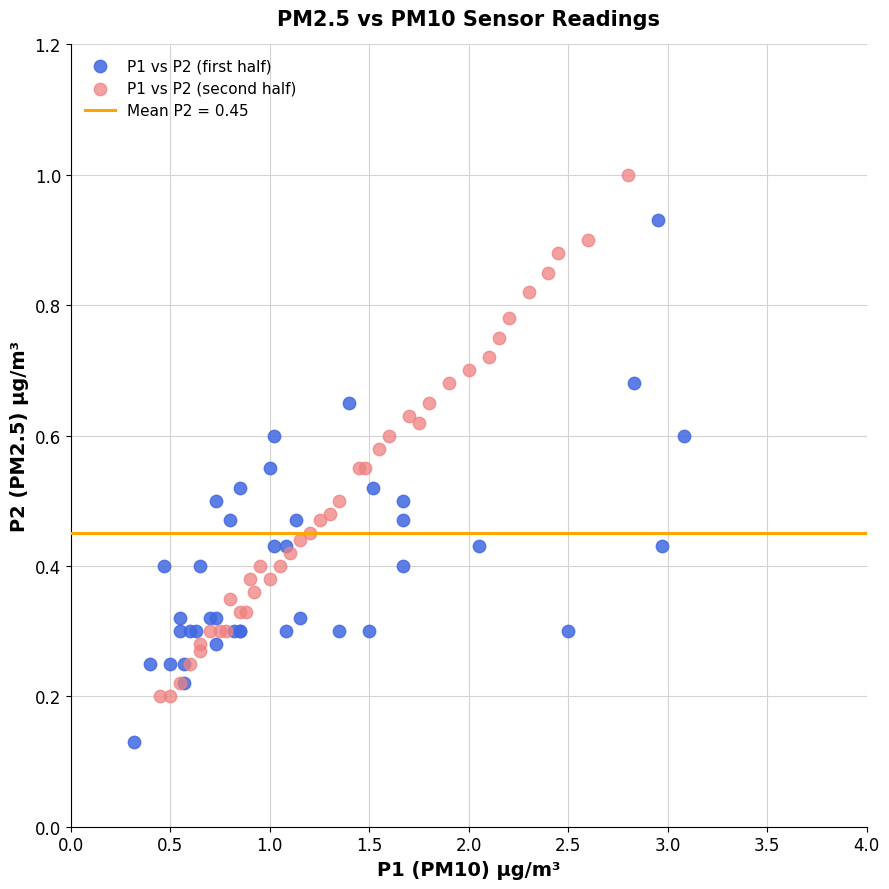

Which series reaches the minimum Y coordinate?

P1 vs P2 (first half)